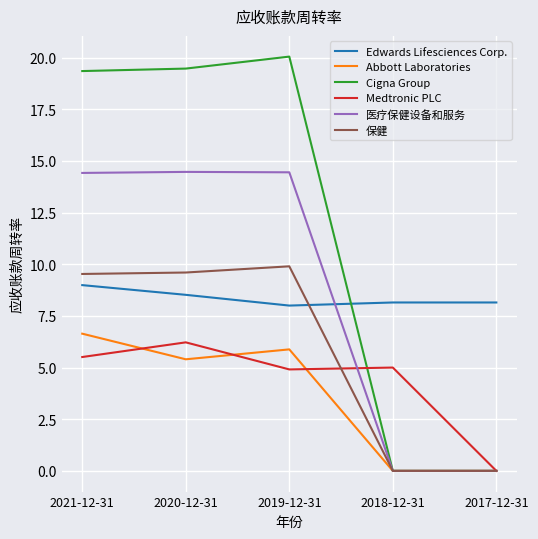

Which series changed the most between 2019-12-31 and 2018-12-31?

Cigna Group